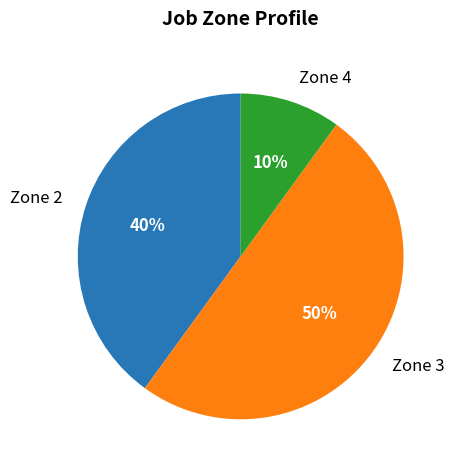

Combined, do Zone 3 and Zone 4 account for over 50%?

Yes